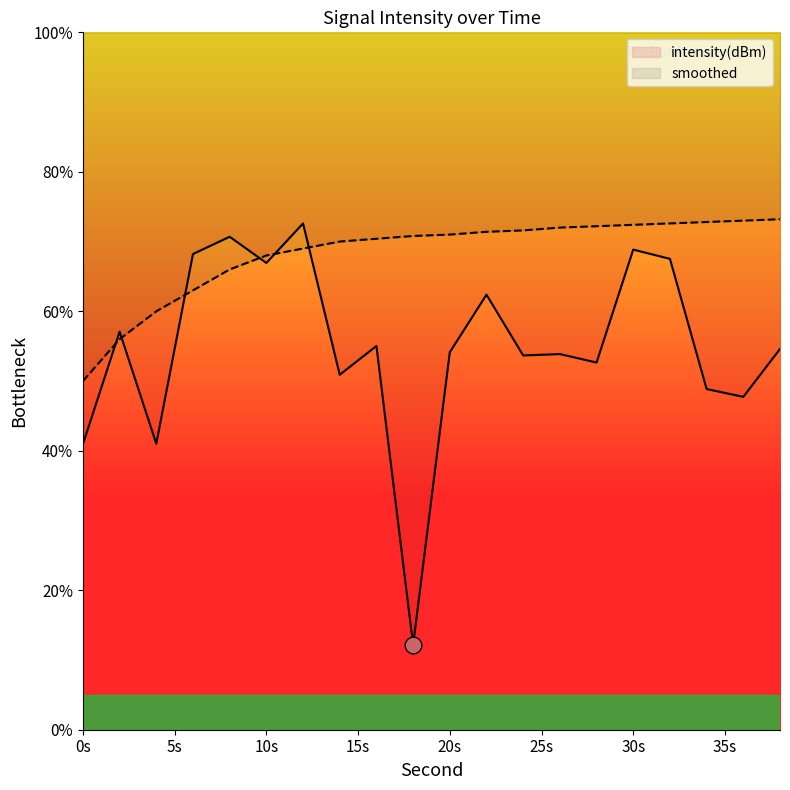

Rank the series by their average value, from lowest to highest.

intensity(dBm), smoothed